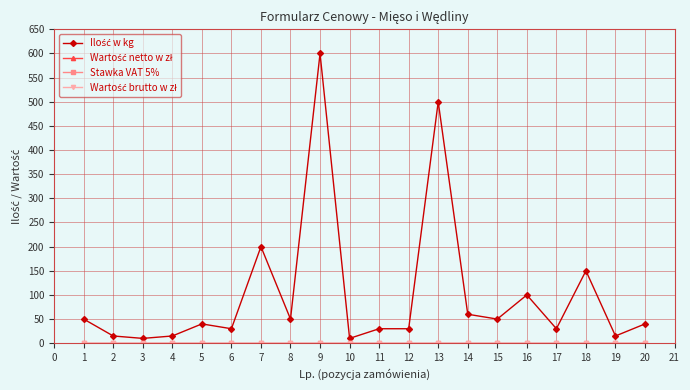

Reading left to right, transcribe all the data shown in this chart.

Ilość w kg: 50	15	10	15	40	30	200	50	600	10	30	30	500	60	50	100	30	150	15	40
Wartość netto w zł: 0	0	0	0	0	0	0	0	0	0	0	0	0	0	0	0	0	0	0	0
Stawka VAT 5%: 0	0	0	0	0	0	0	0	0	0	0	0	0	0	0	0	0	0	0	0
Wartość brutto w zł: 0	0	0	0	0	0	0	0	0	0	0	0	0	0	0	0	0	0	0	0